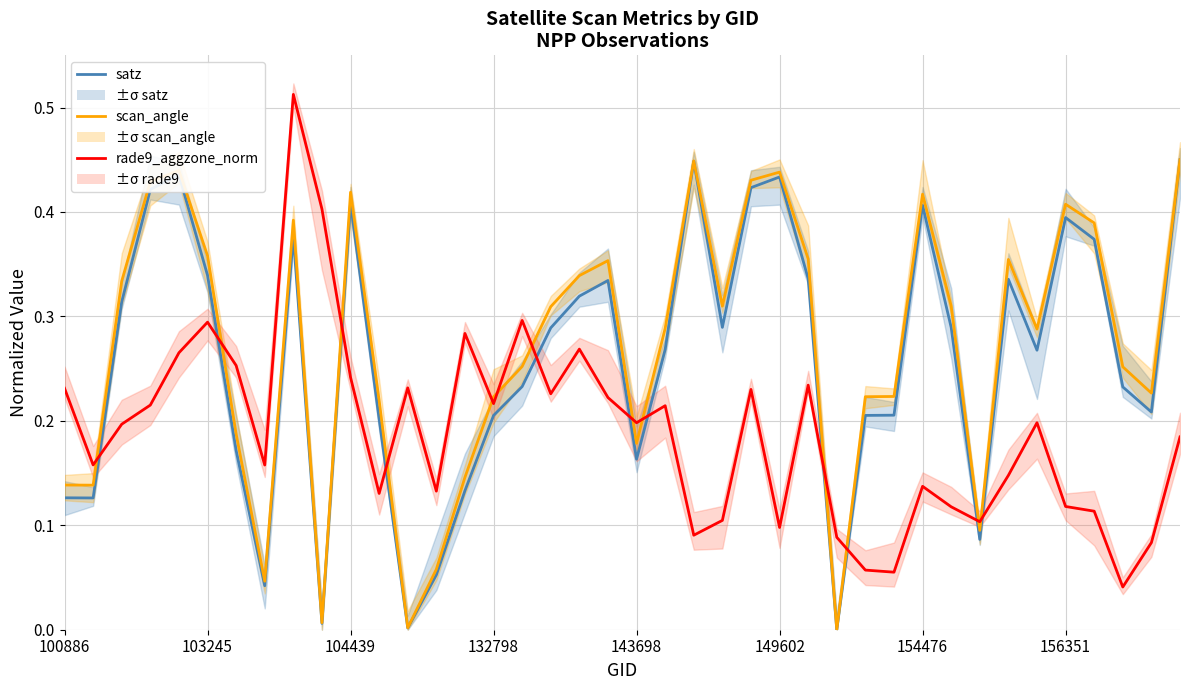

In satz, how many points are higher than both neighbors (excluding endpoints)?

9